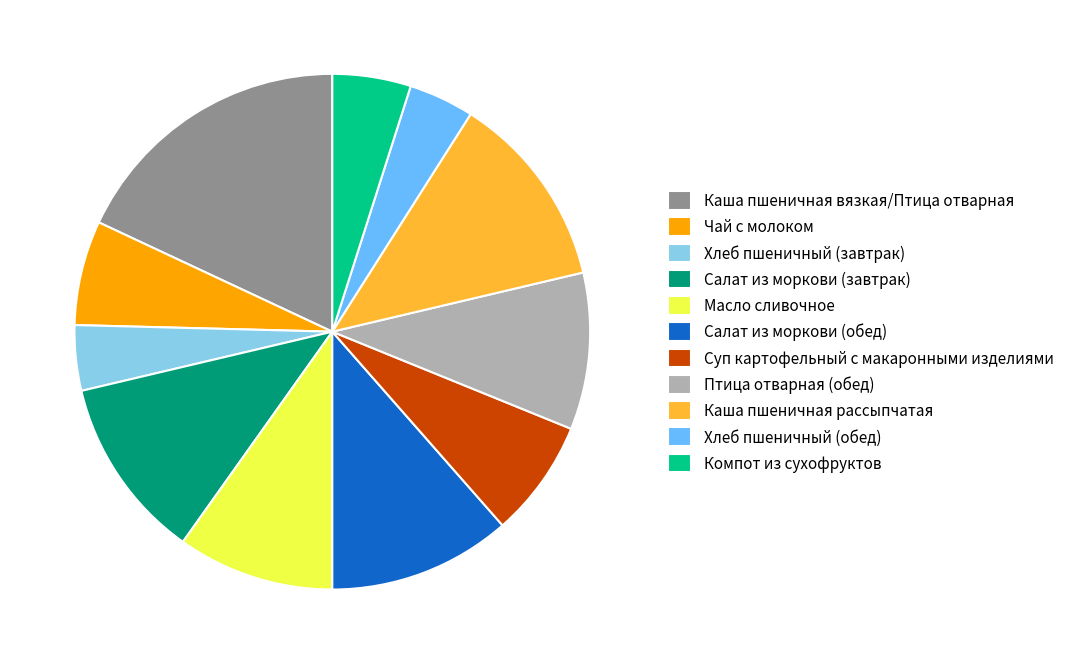

True or false: Суп картофельный с макаронными изделиями accounts for 1% of the total.

False